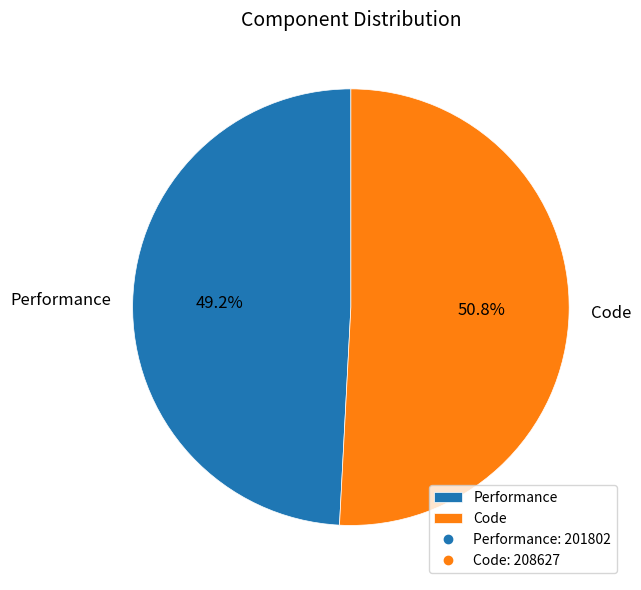

Is the sum of Code and Performance greater than half?

Yes